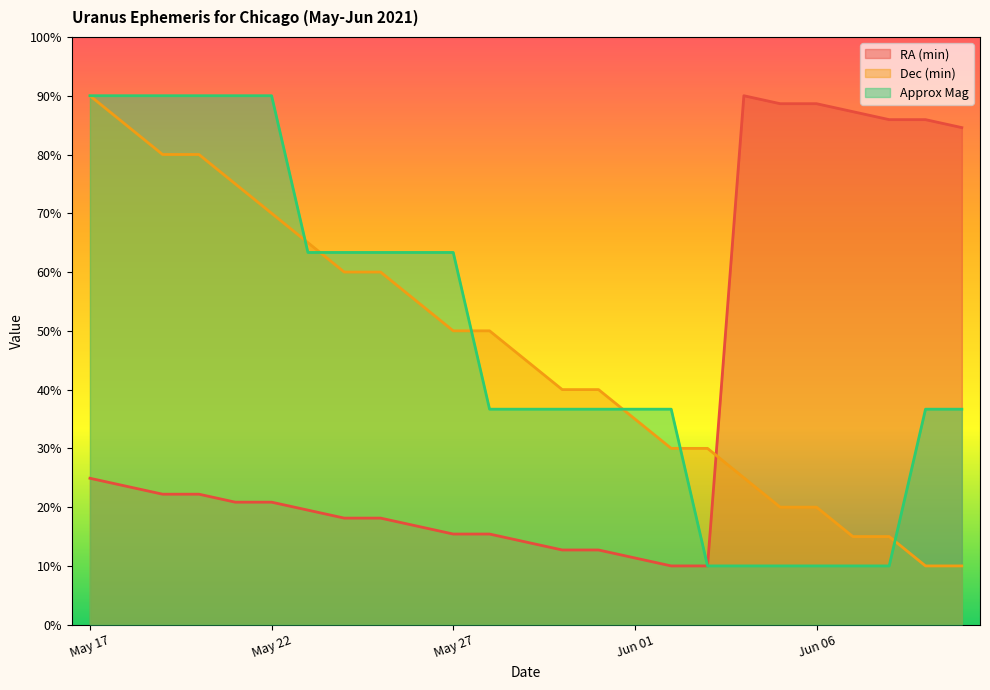

At how many categories does at least one series exceed 80?

13